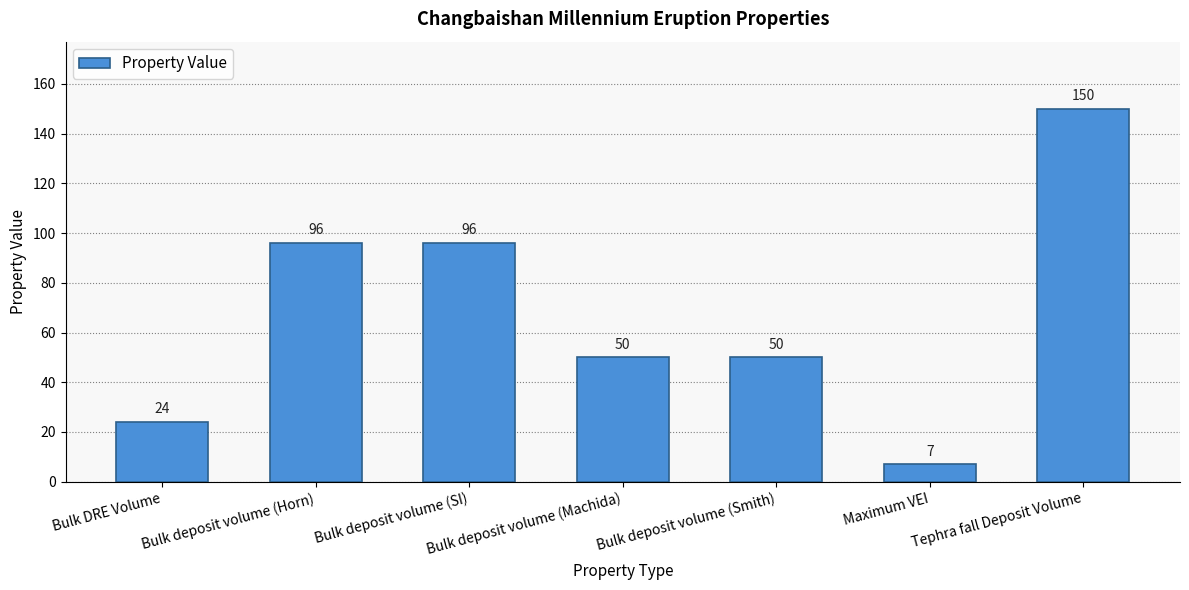

The value at Bulk deposit volume (Horn) is 96. True or false?

True